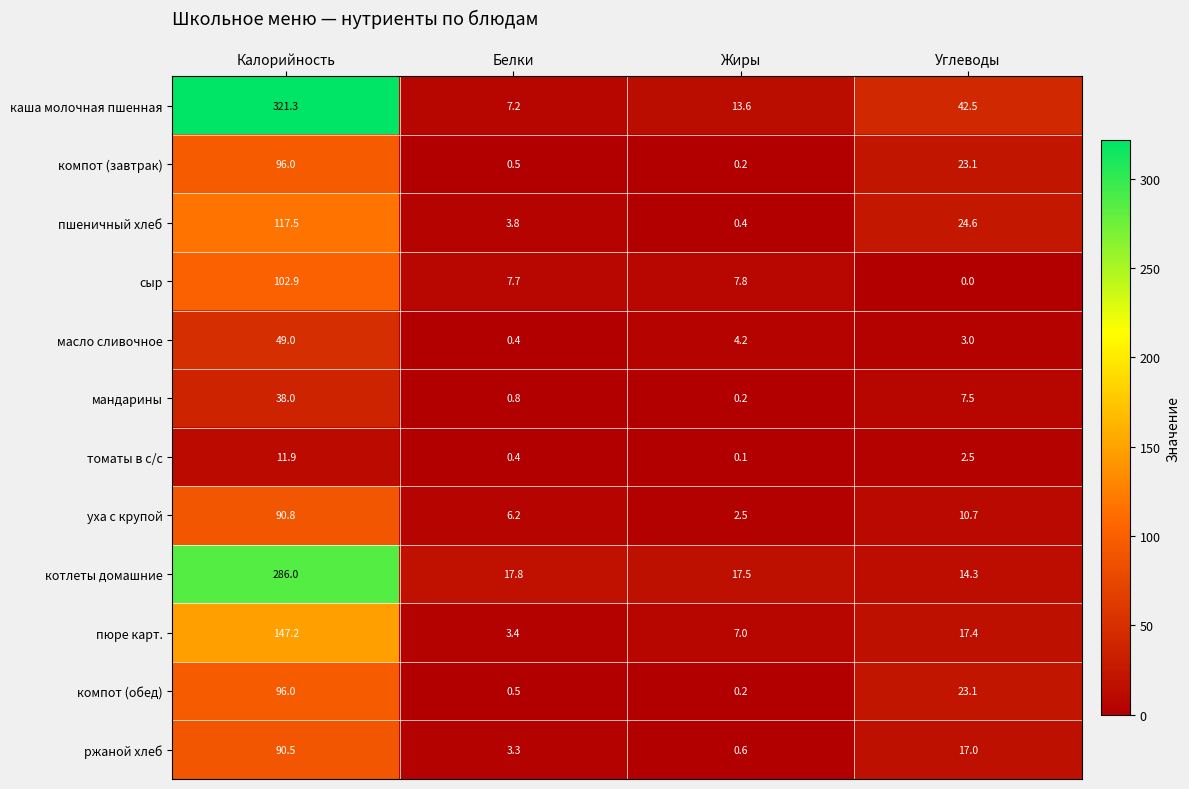

At which label does каша молочная пшенная first exceed 42?

Калорийность